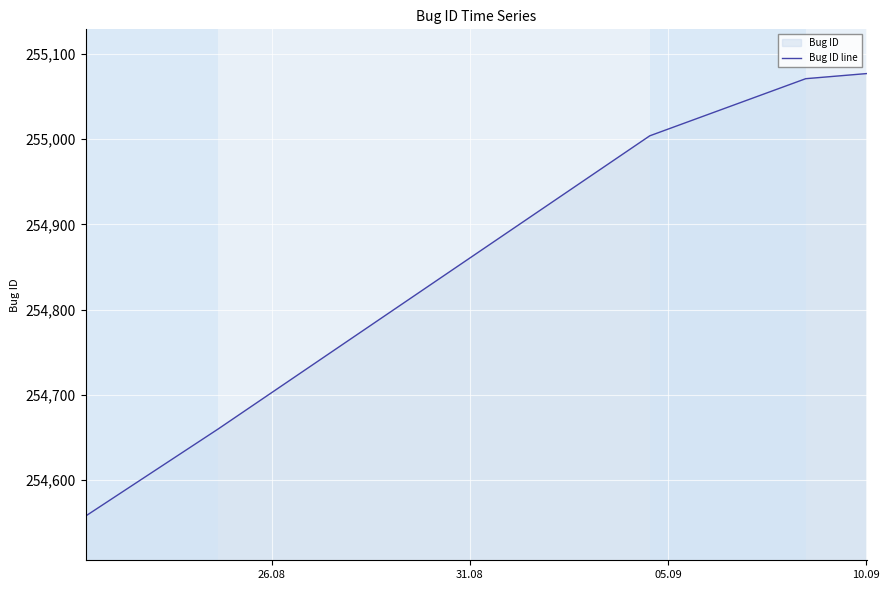

What is the greatest value displayed?

255077